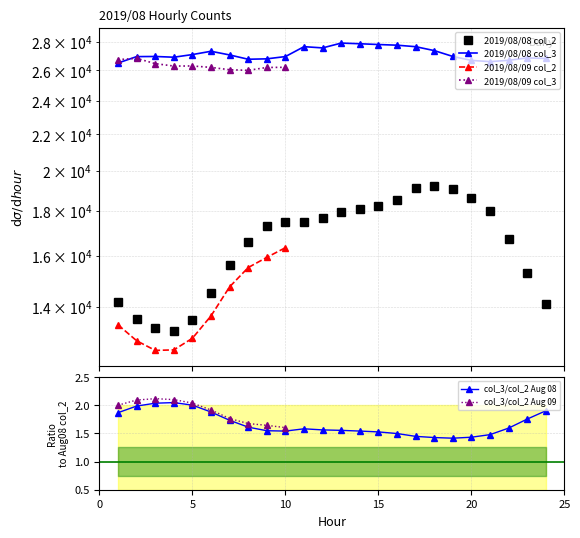

True or false: 2019/08/08 col_2 has a value of 9681 at 24.

False